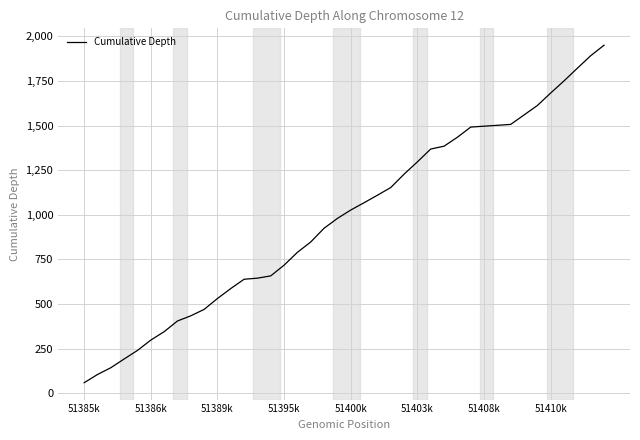

What is the difference between the maximum and minimum values?

1892